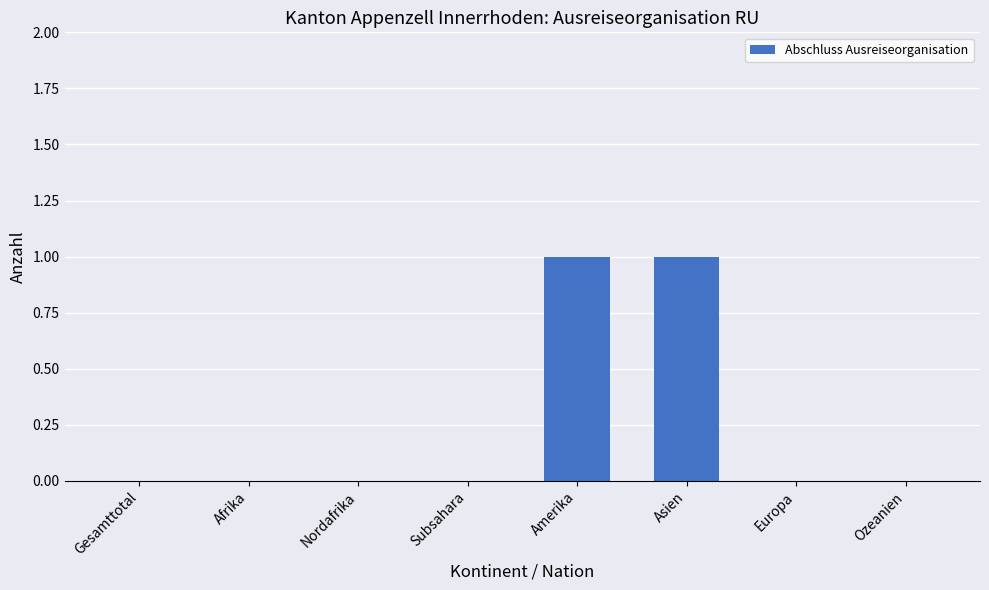

Are the bars horizontal?

No